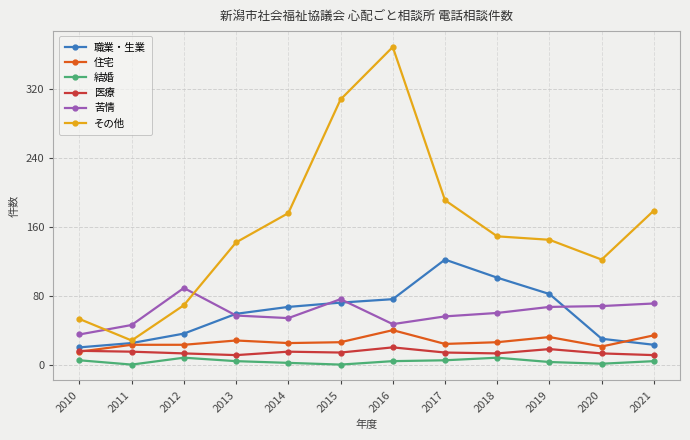

Where is the first local maximum for 苦情?

2012